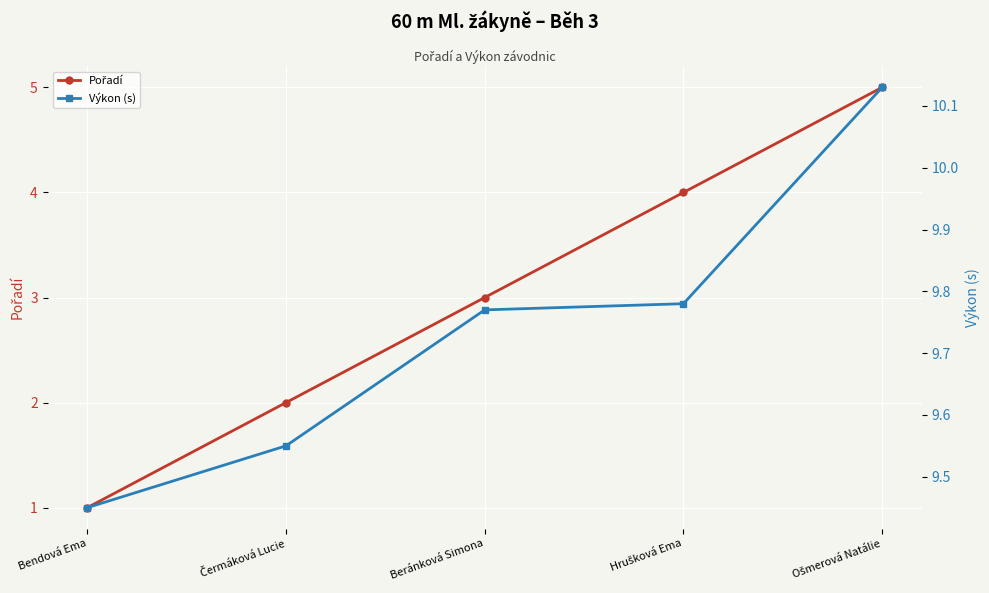

The value of Výkon (s) at Hrušková Ema is 9.8. True or false?

True